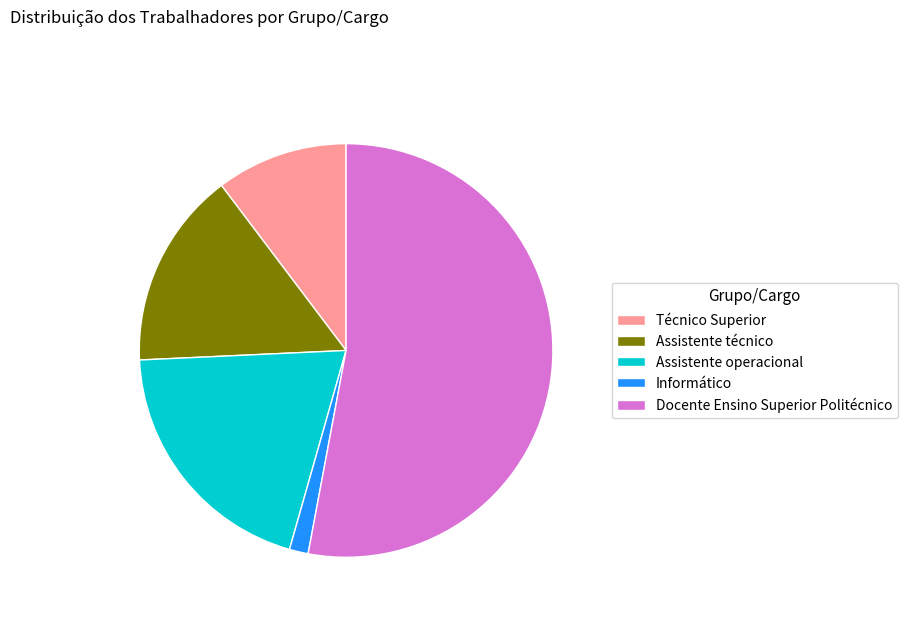

How many segments does this pie chart have?

5